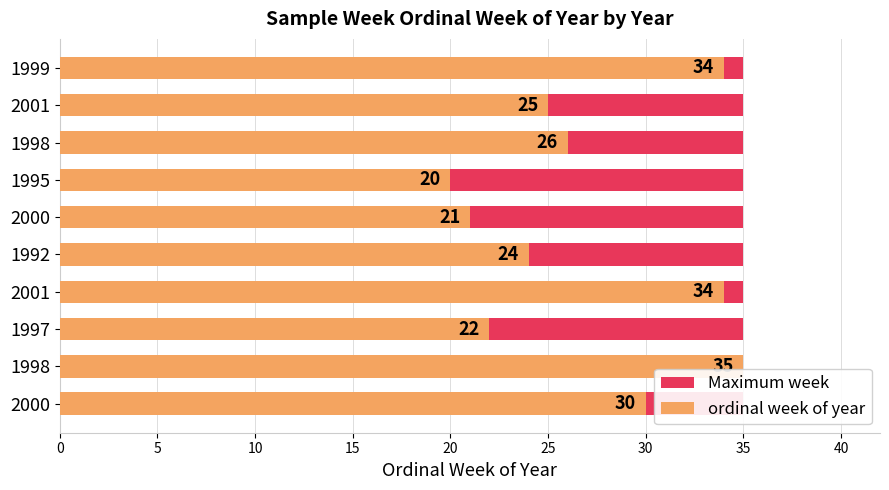

Which series has the largest range (max minus min)?

ordinal week of year